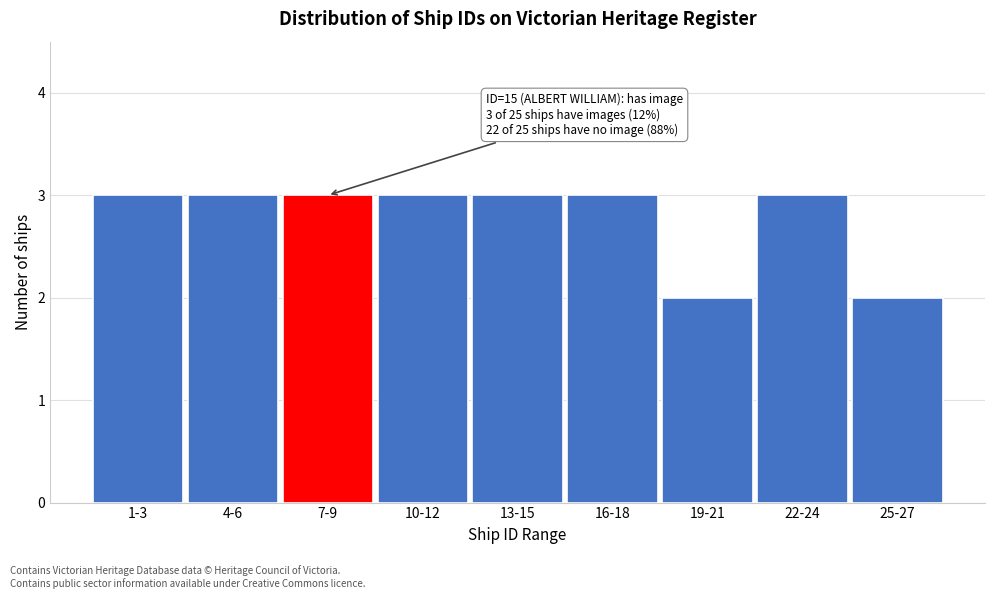

Reading left to right, list all the values displayed in this chart.

3	3	3	3	3	3	2	3	2